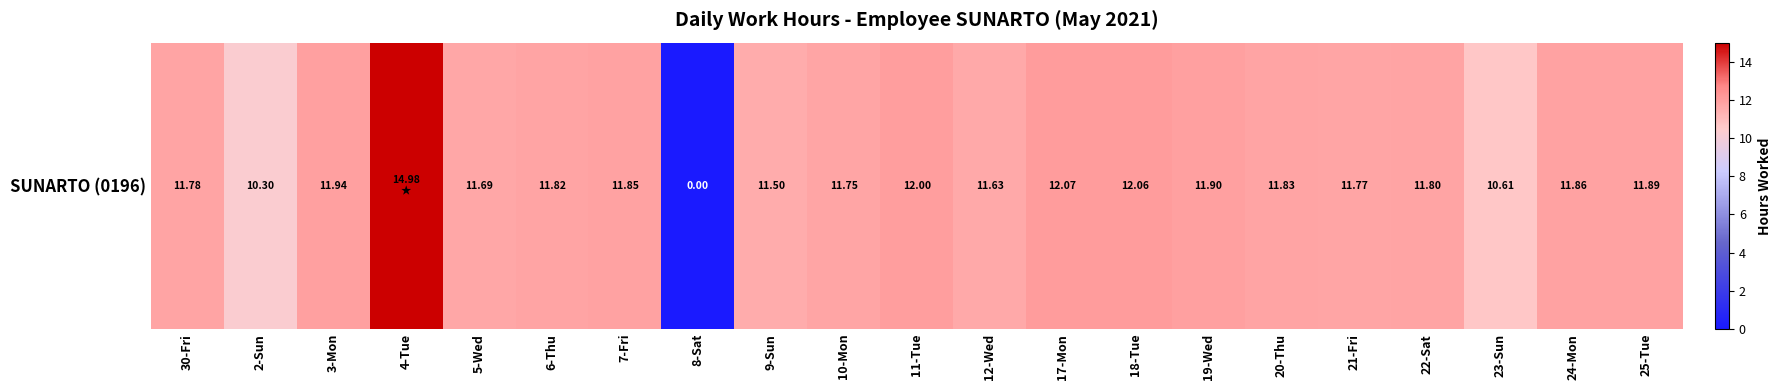

What is the difference between the values at 25-Tue and 20-Thu?

0.1